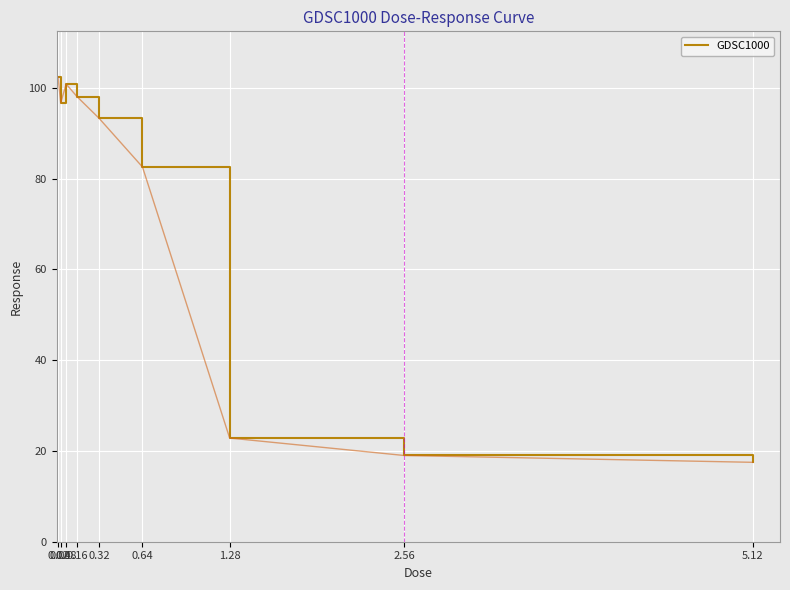

How many interior local valleys (lower than both neighbors) does the data have?

1